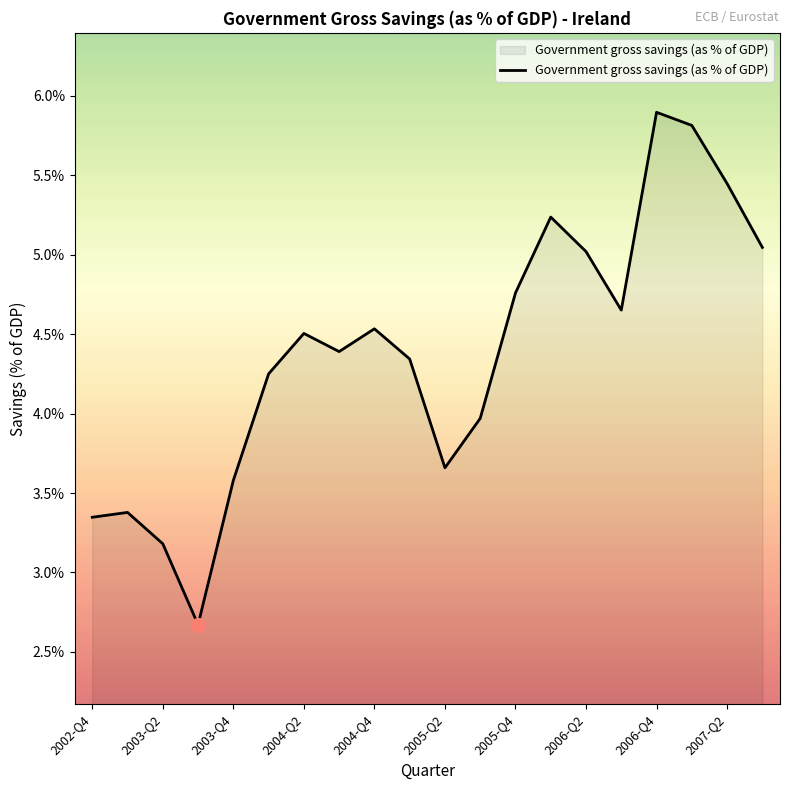

What is the greatest value displayed?

5.9